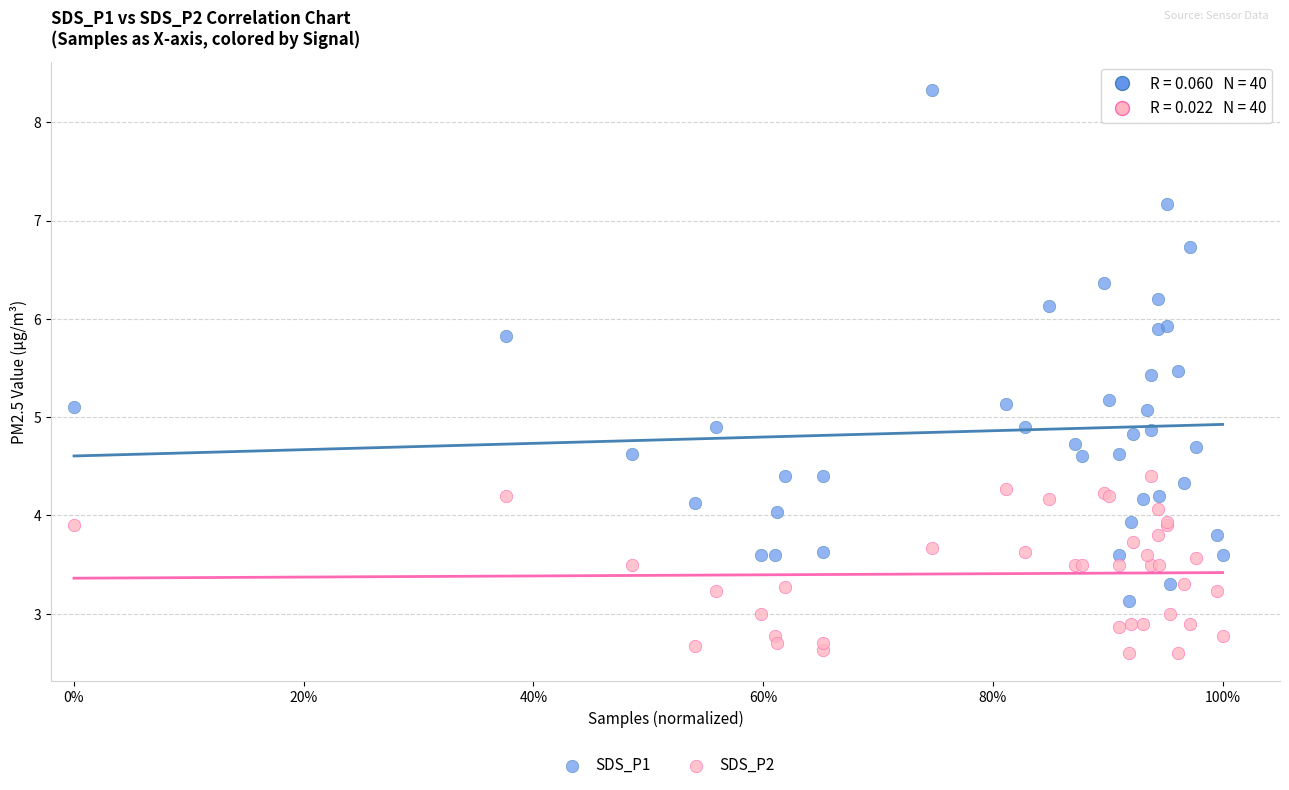

What are all the series names shown in the legend?

SDS_P1, SDS_P2